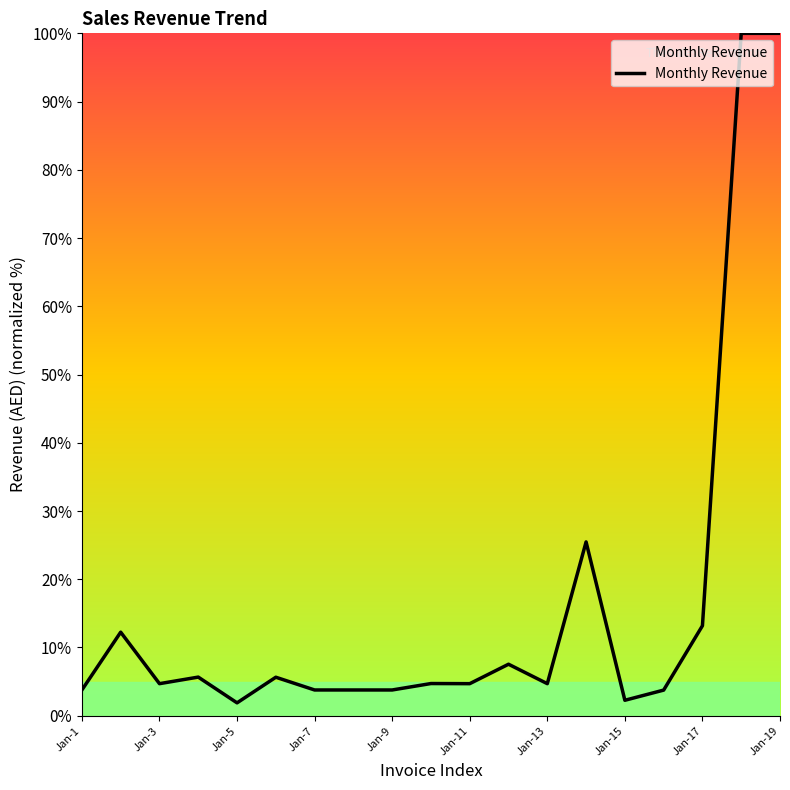

Does the chart have visible grid lines?

No